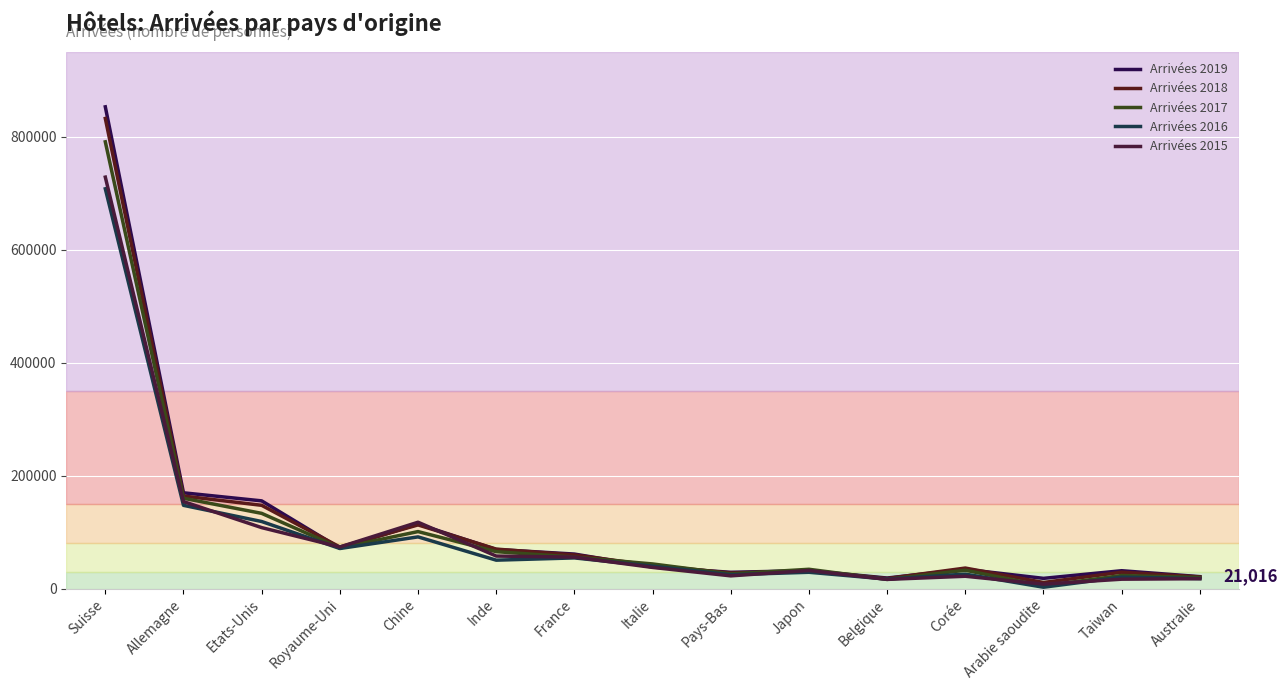

What is the value of the Arrivées 2017 point at the 1st from the left?

790583